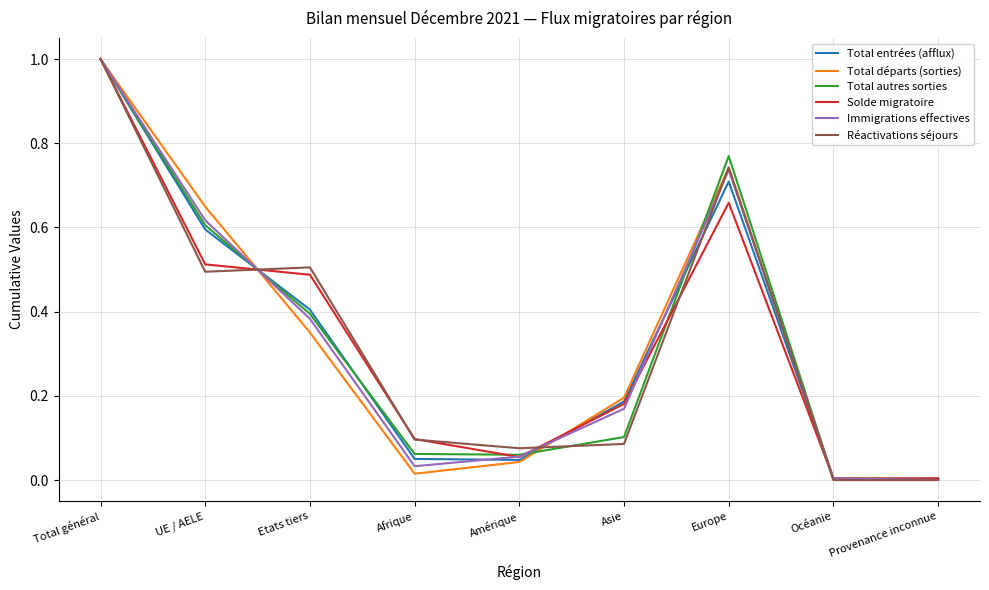

The Réactivations séjours series shows 0.3 at Etats tiers. True or false?

False